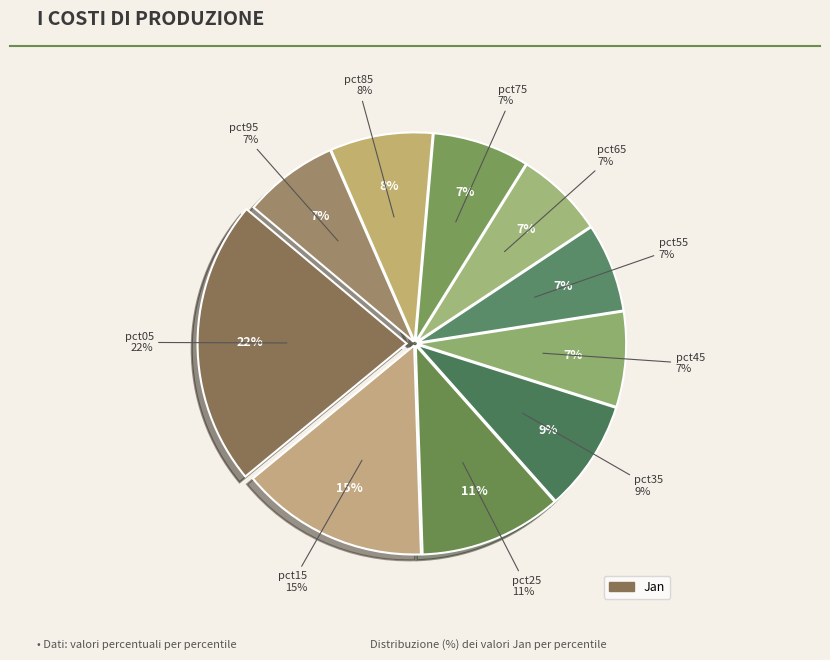

How many slices are in this pie chart?

10